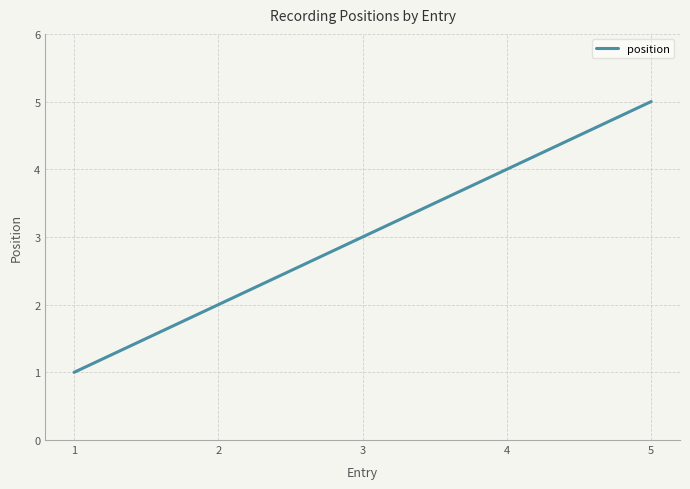

How many distinct data groups are displayed?

1